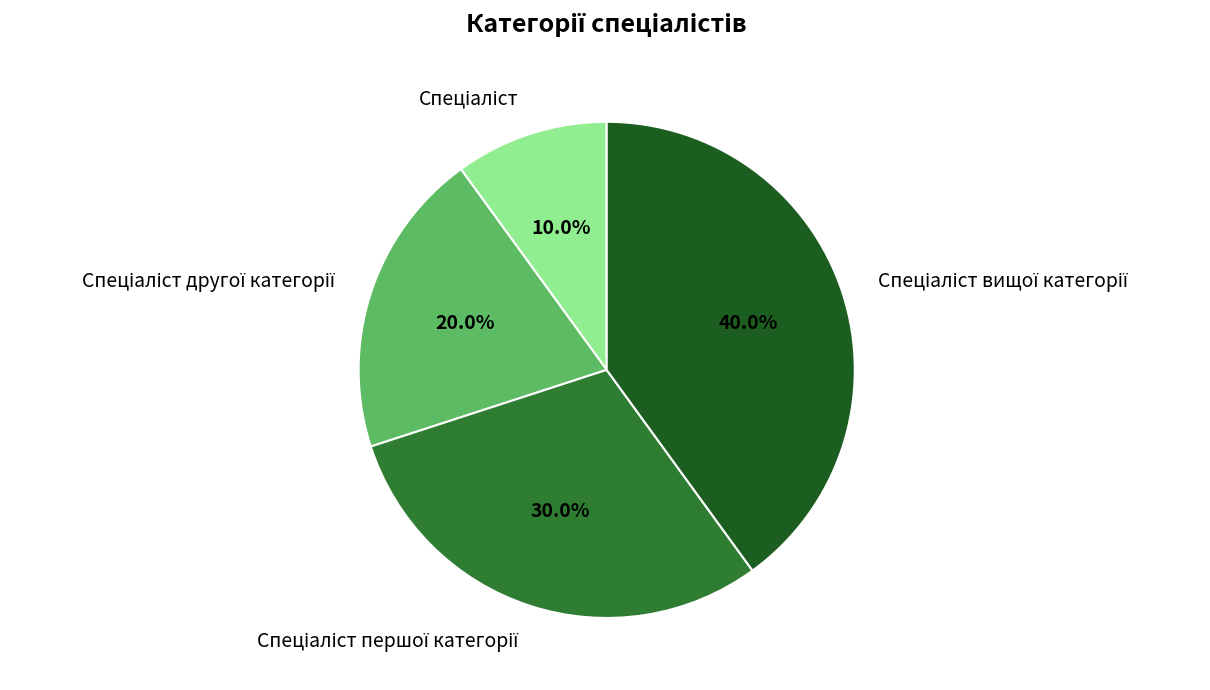

Is there a majority slice in this chart?

No